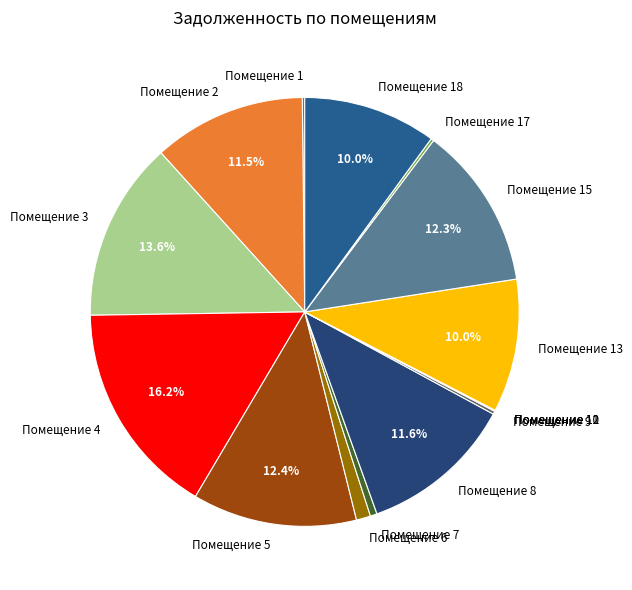

What portion of the pie excludes Помещение 3?

86.4%